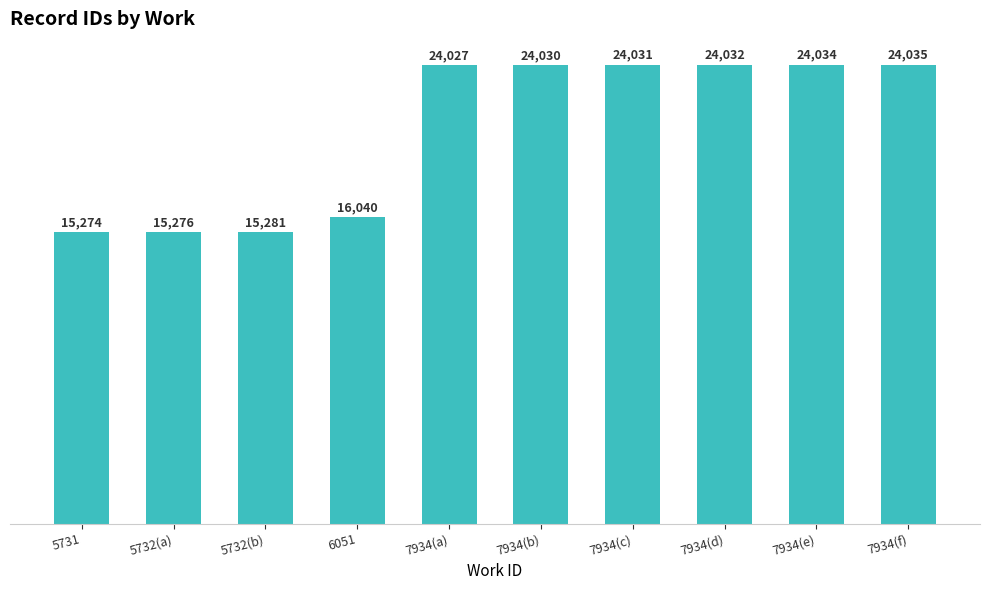

What is the sum of all values?

206060